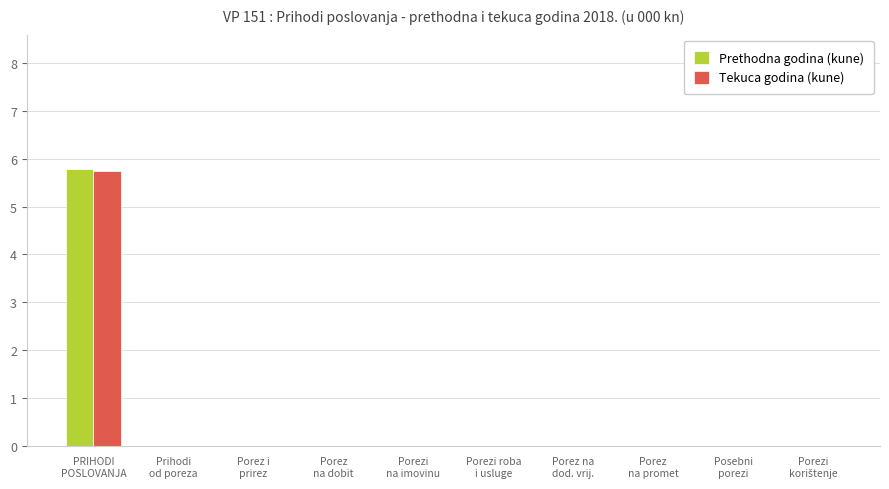

What is the highest value of the Tekuca godina (kune) series?

5.7